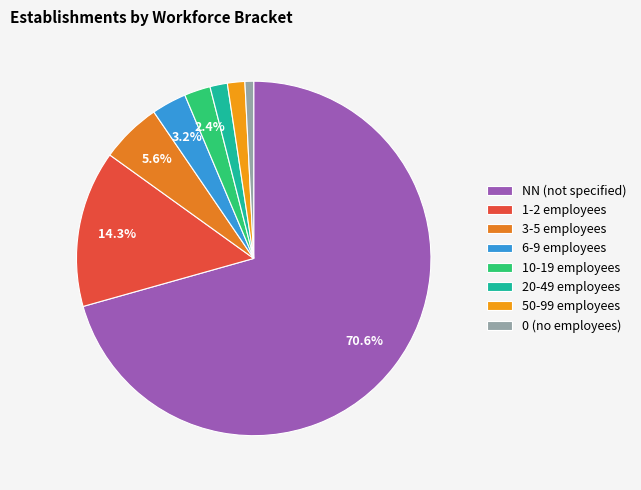

Count the number of slices in the pie.

8